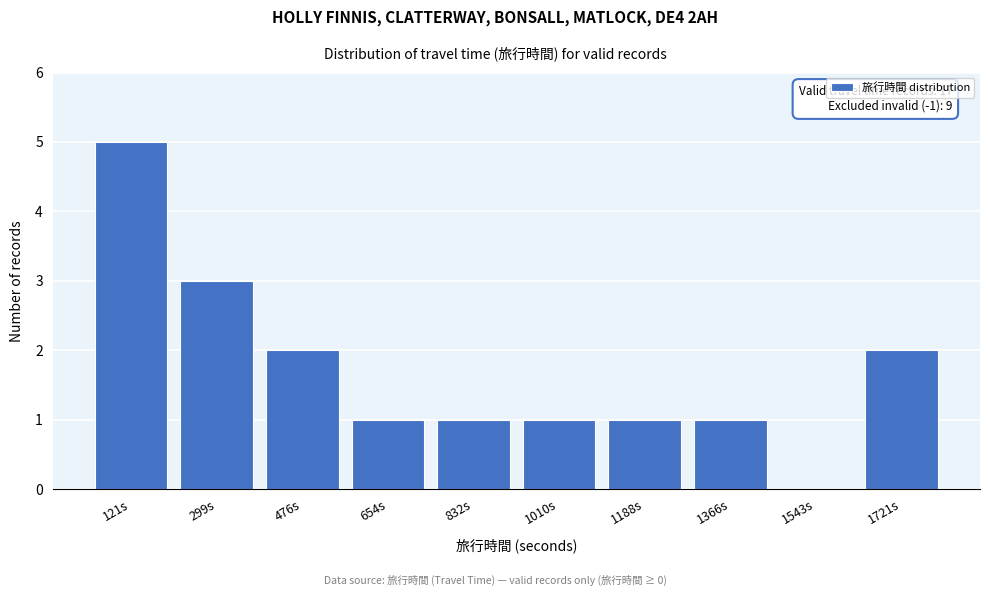

Over which range of the x-axis is the bar tallest?

40 to 200